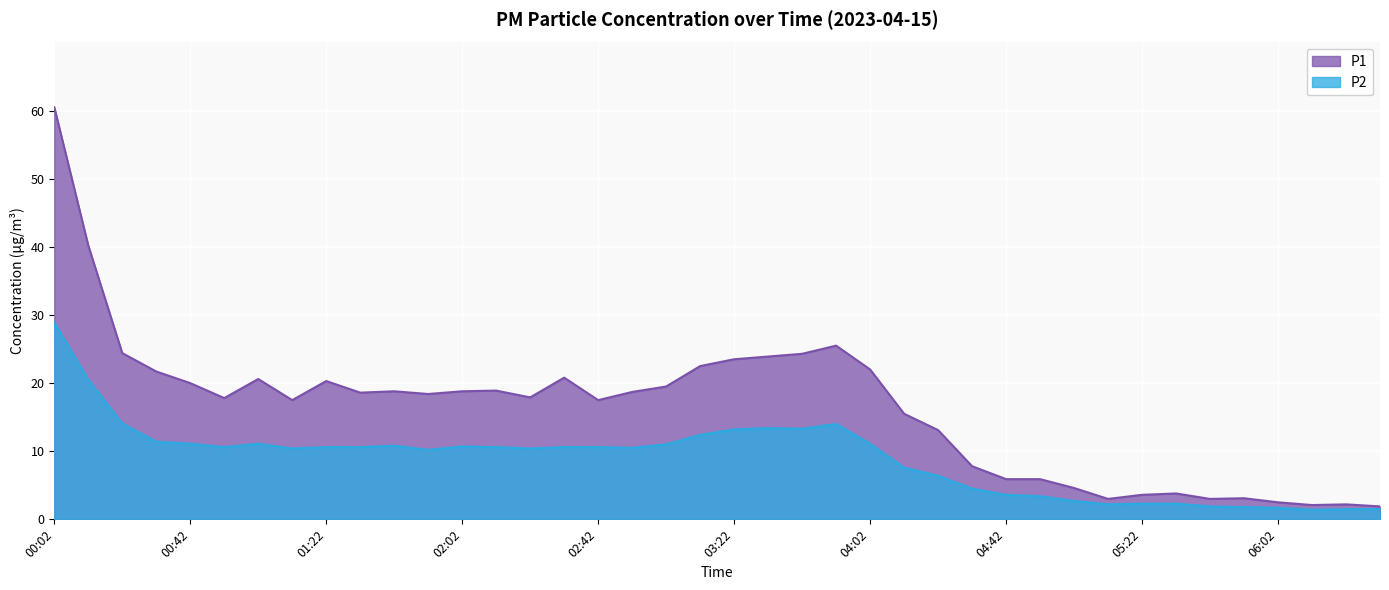

True or false: P1 and P2 cross at least once.

False